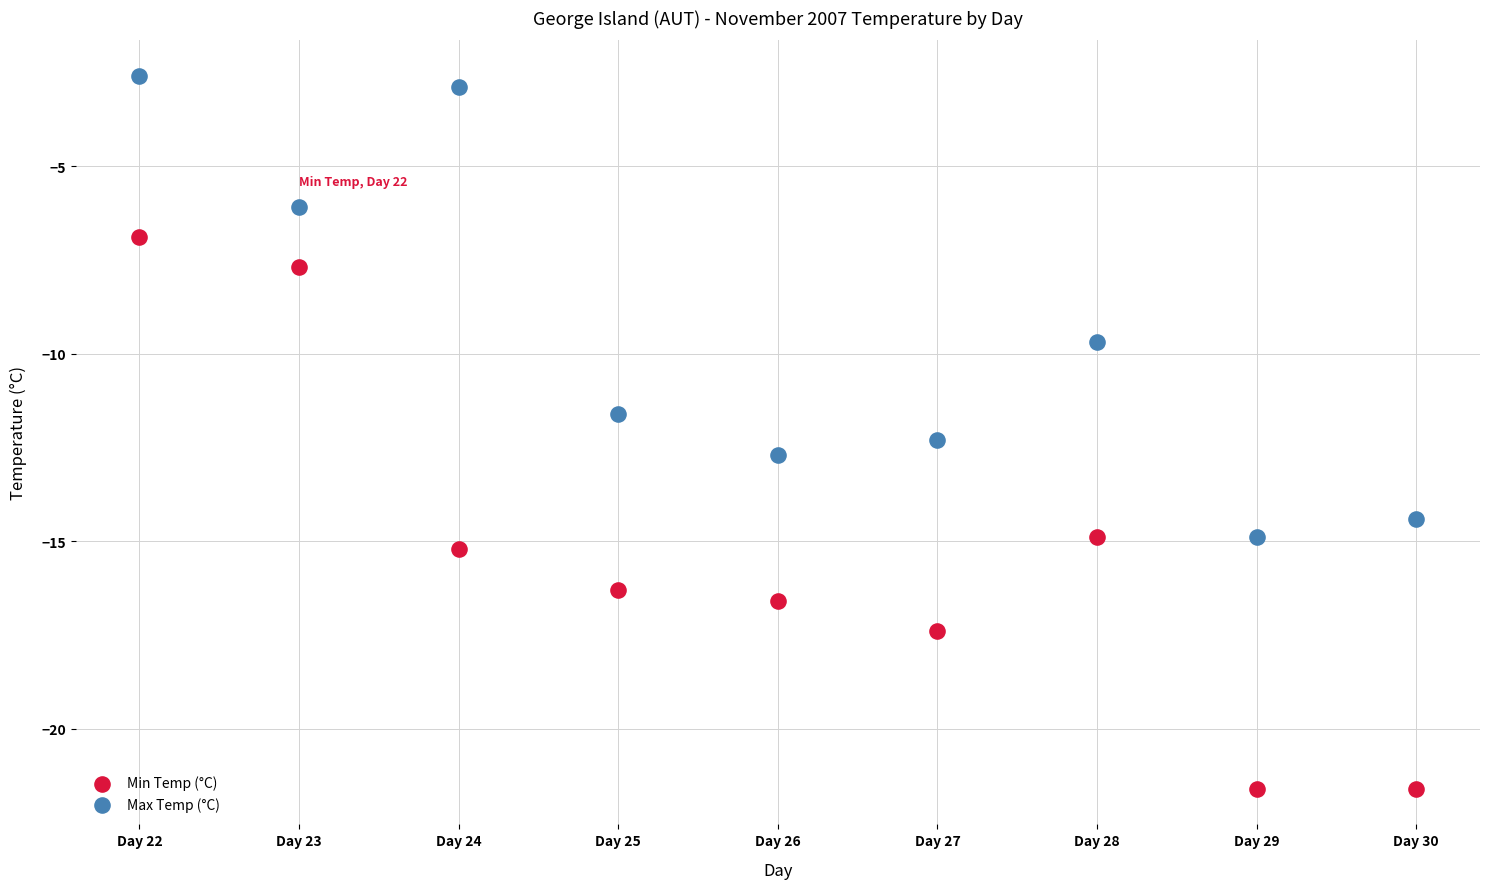

Which series contains the highest Y value?

Max Temp (°C)